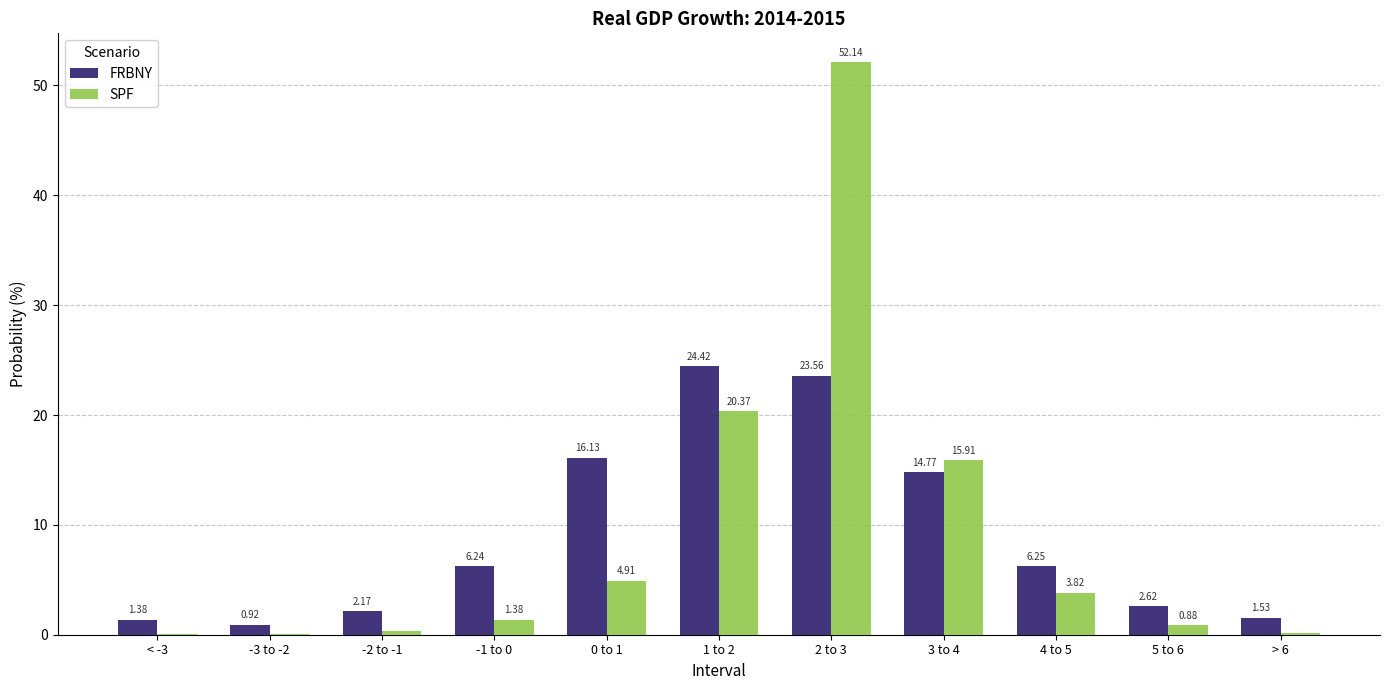

What is the greatest value displayed?

52.1